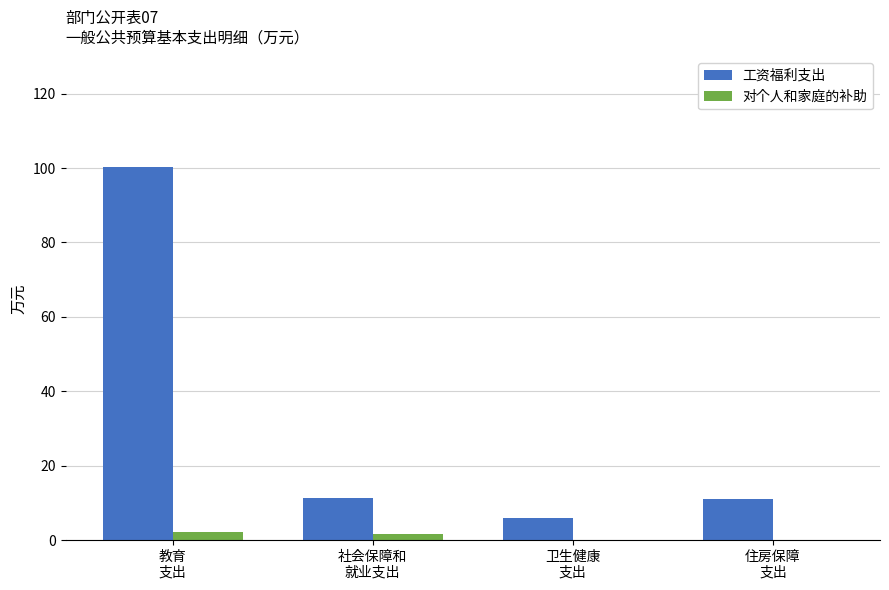

Which series has the largest total across all categories?

工资福利支出